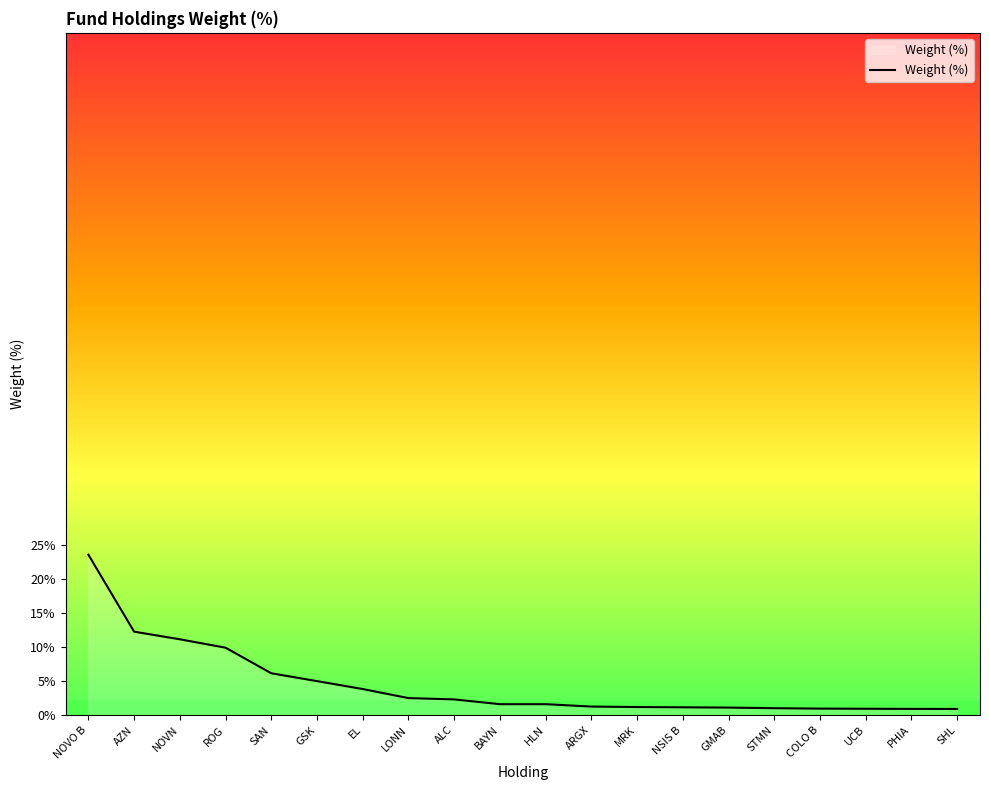

What is the sum of the values at STMN and GMAB?

2.1